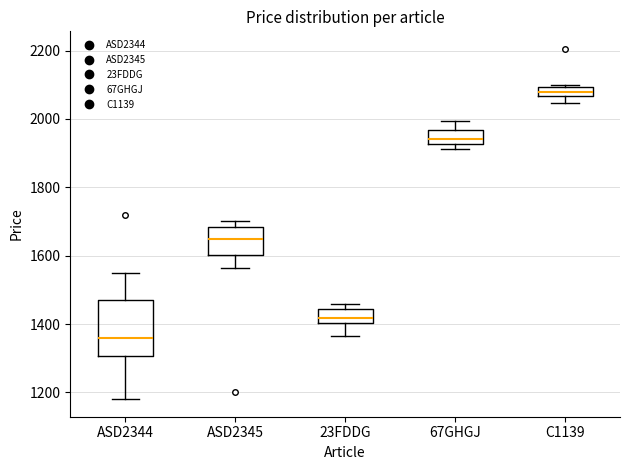

Which box has the lowest median line?

ASD2344